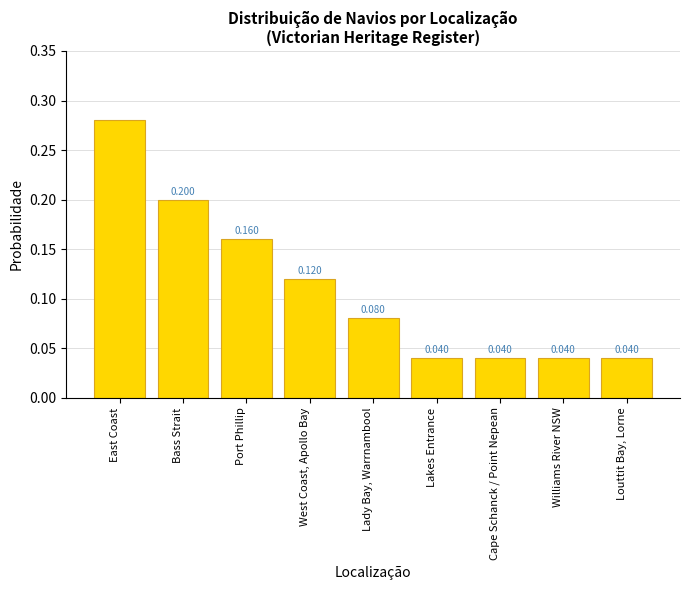

What is the value of the 3rd bar from the left?

0.2